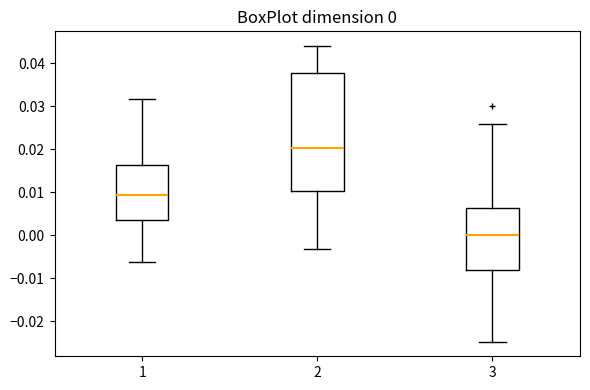

Which box is the tallest, from its lower edge to its upper edge?

2